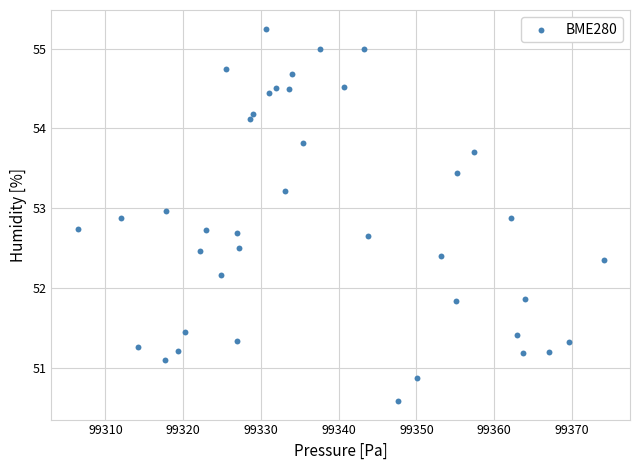

What is the range of Y values (max minus min)?

4.7